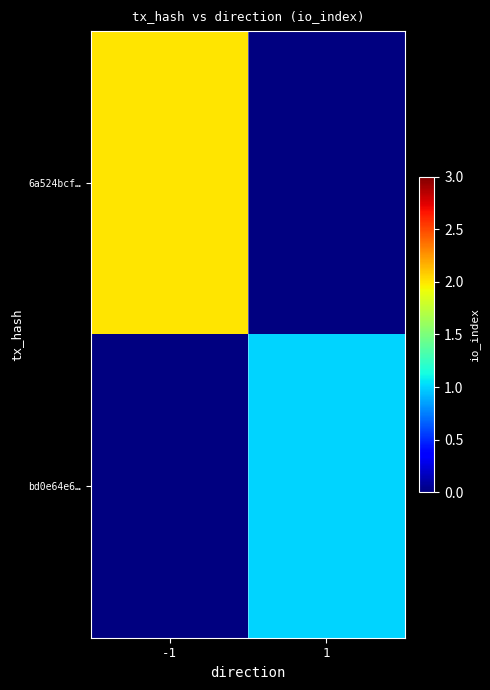

How many data points does each series have?

2